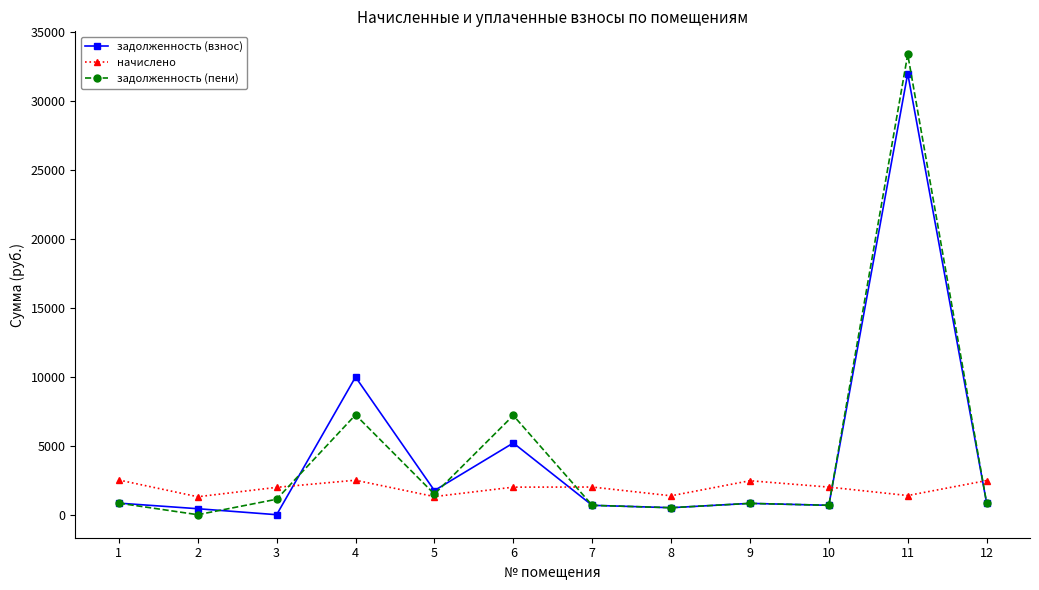

The value of начислено at 1 is 890.6. True or false?

False